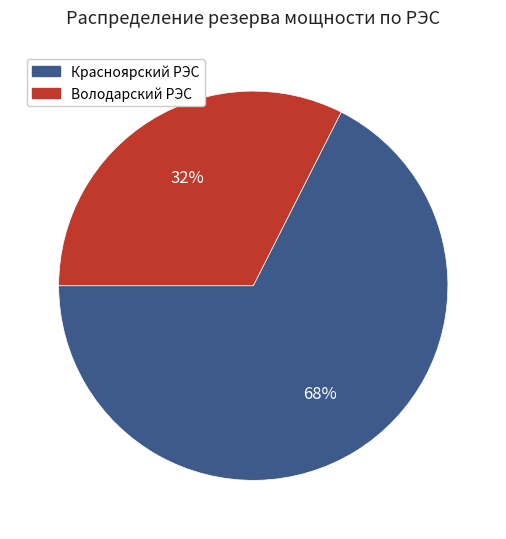

To the nearest percent, what portion does Красноярский РЭС represent?

68%